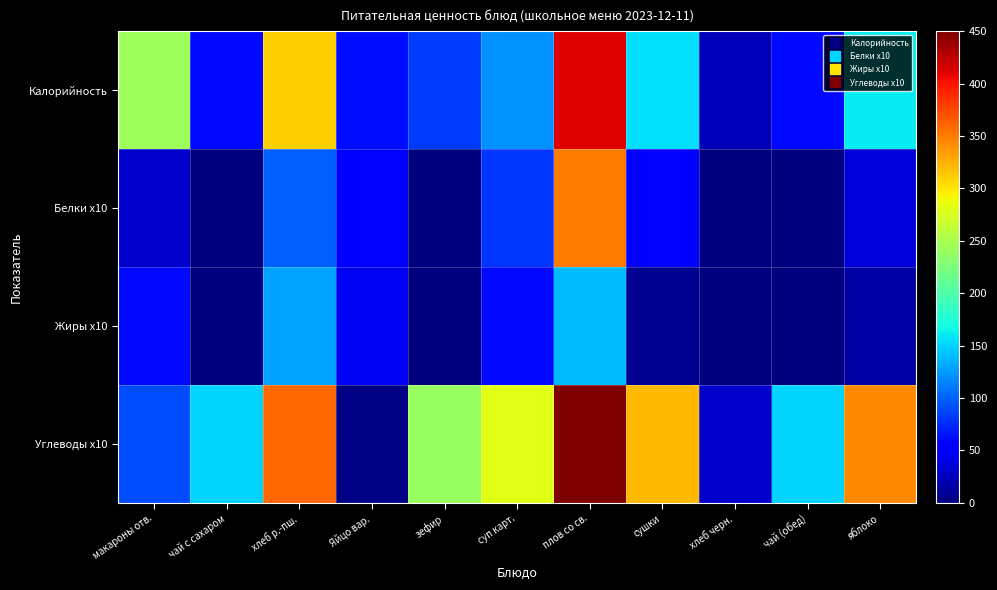

Between Яйцо вар. and плов со св., which series saw the biggest shift?

Углеводы x10